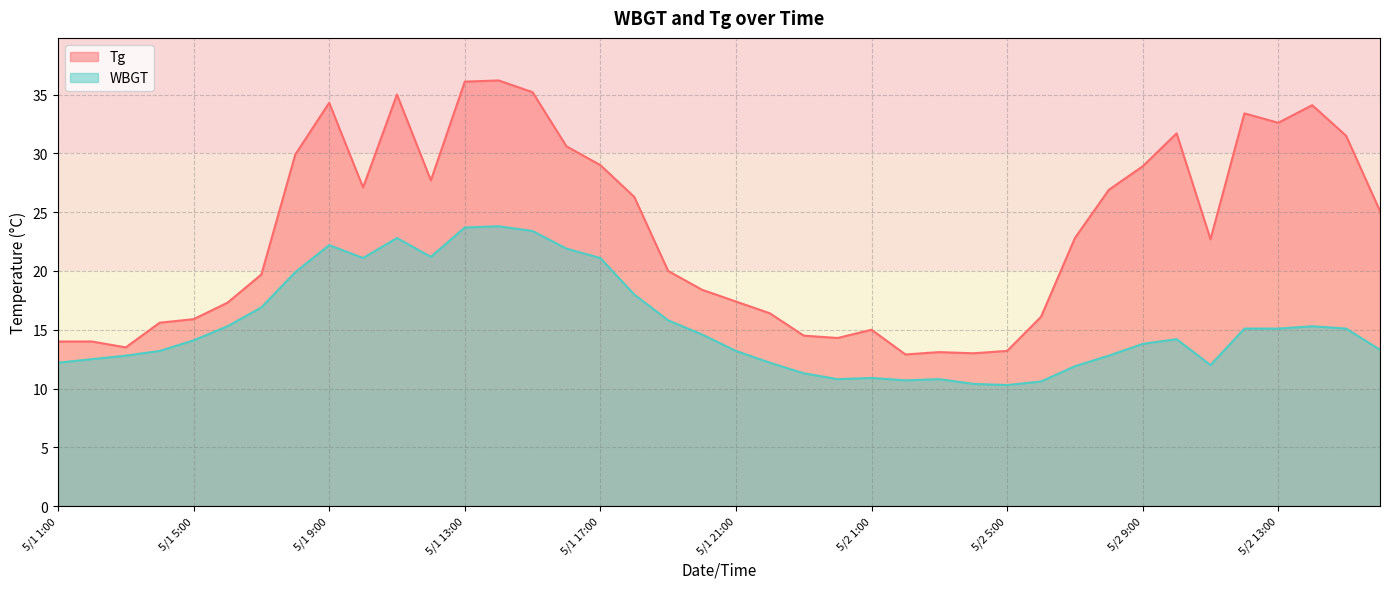

What position from the right is 5/2 13:00?

4